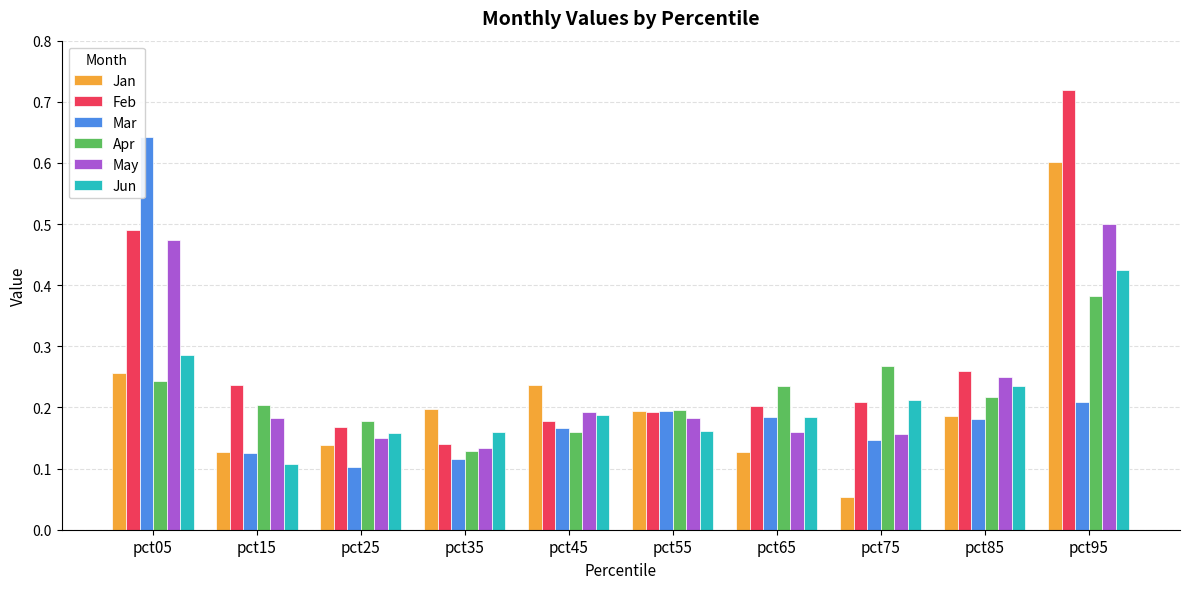

Rank the series by their maximum value, from highest to lowest.

Feb, Mar, Jan, May, Jun, Apr